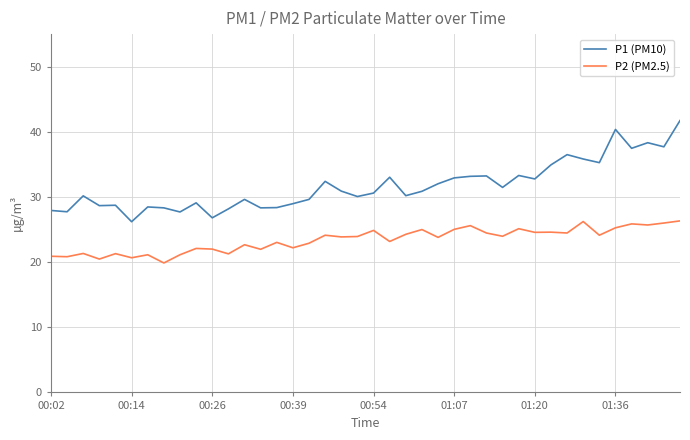

Which series has the largest total across all categories?

P1 (PM10)